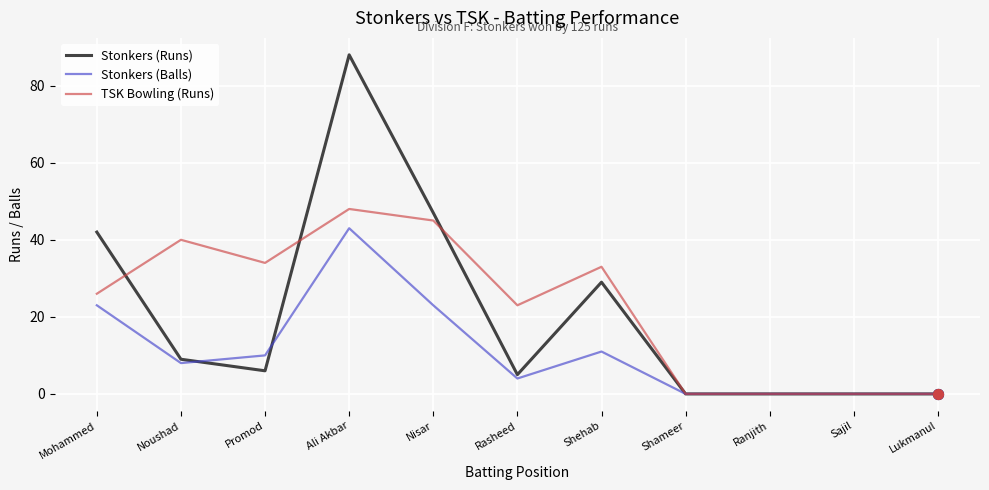

What is the total value across all series at Mohammed?

91